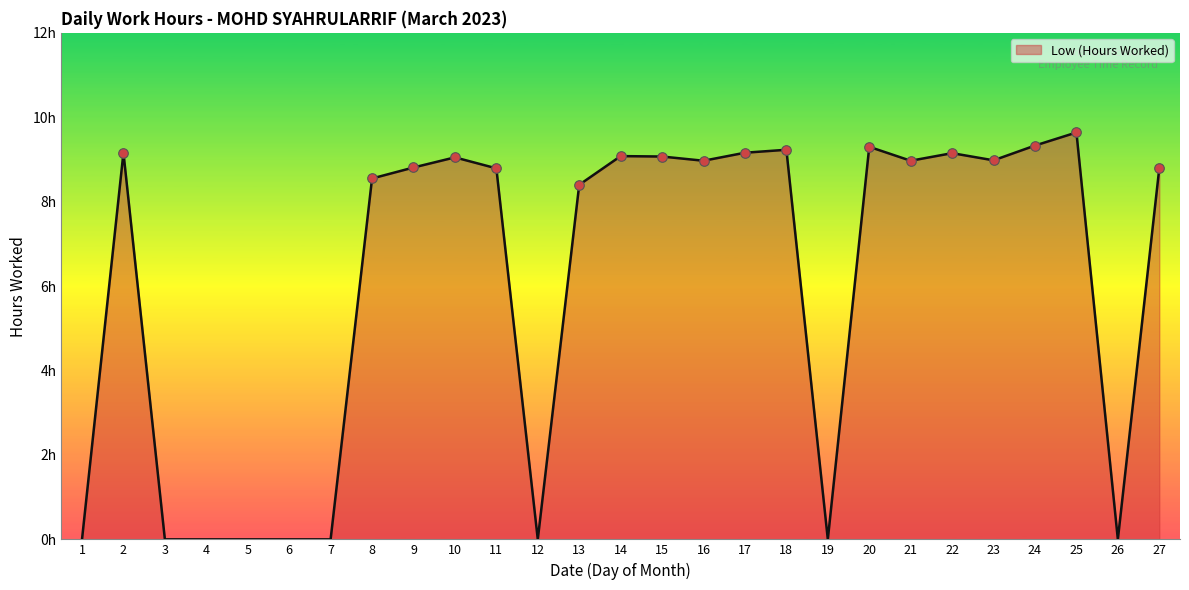

What is the change in value from 16 to 25?

+0.7